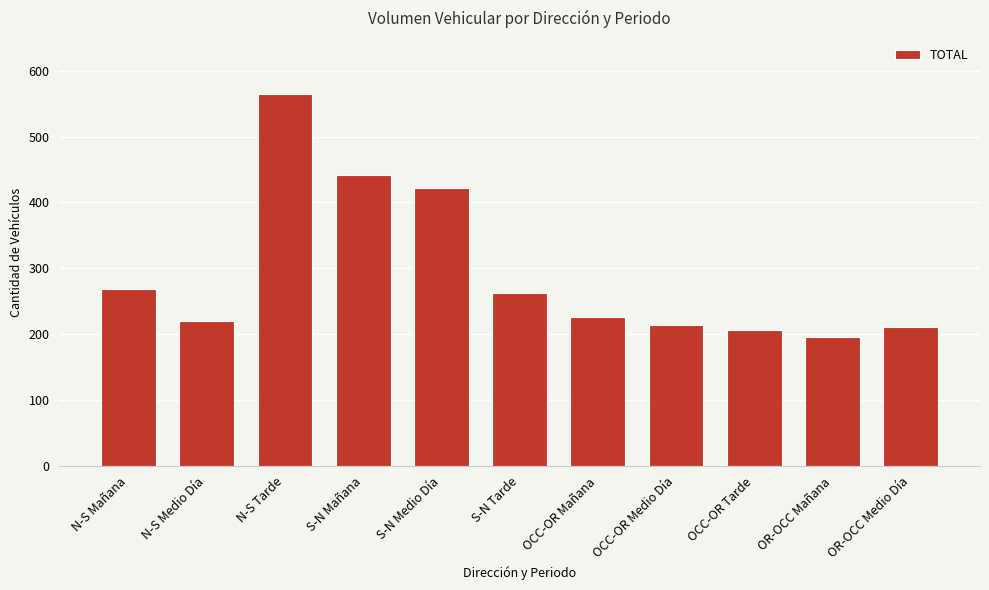

What is the value of the 7th bar from the left?

226